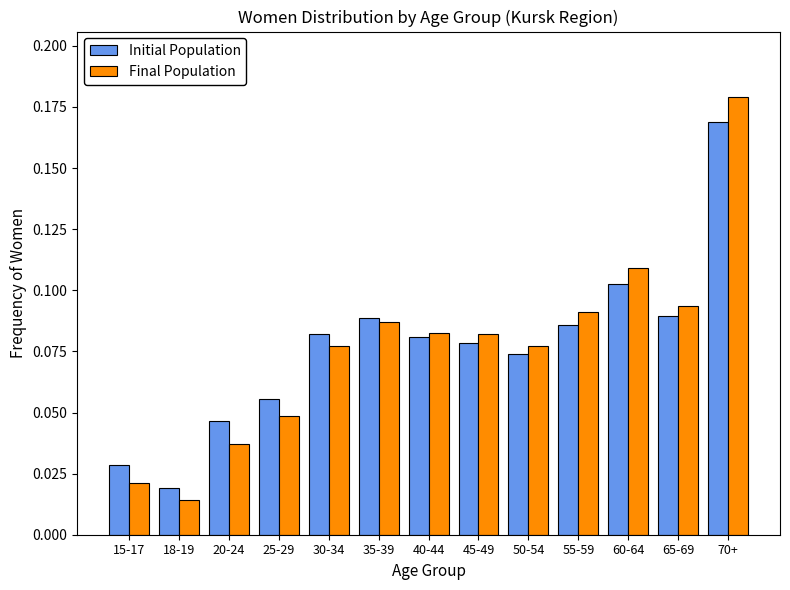

The Final Population series shows 0.1 at 25-29. True or false?

False